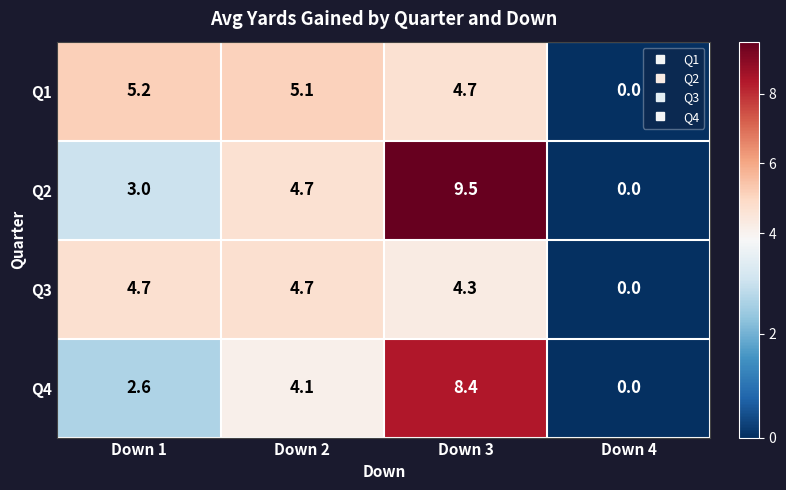

Rank the series by their maximum value, from lowest to highest.

Q3, Q1, Q4, Q2